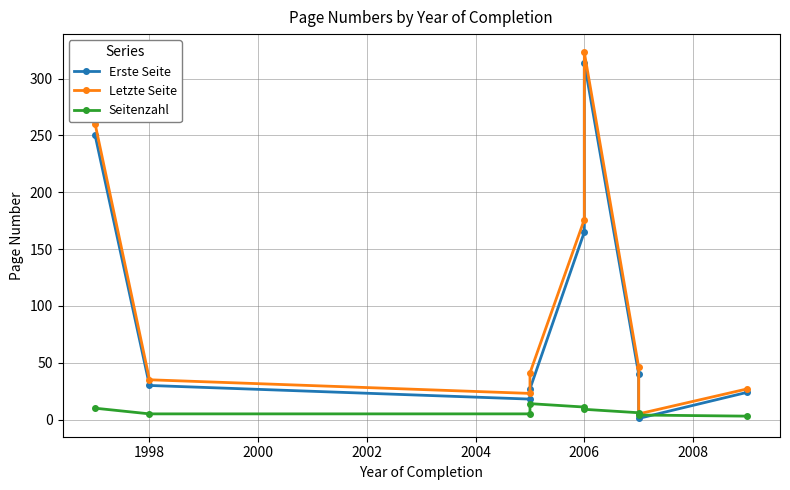

Which series has the largest range (max minus min)?

Letzte Seite